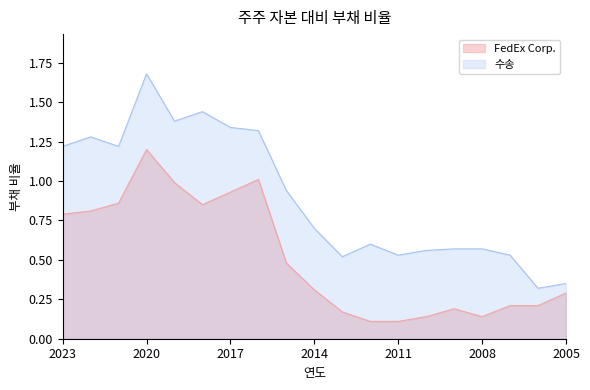

What is the lowest value of the FedEx Corp. series?

0.1